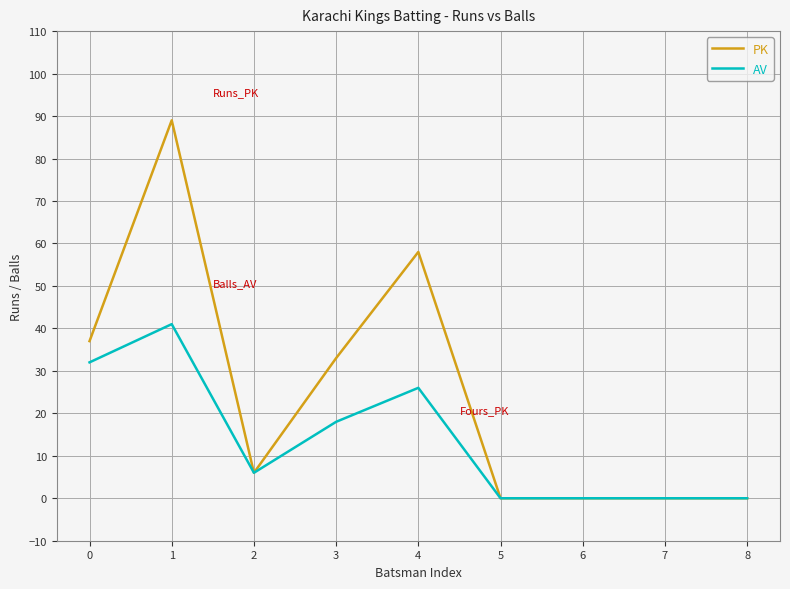

True or false: PK has more than 1 points higher than both neighbors.

True